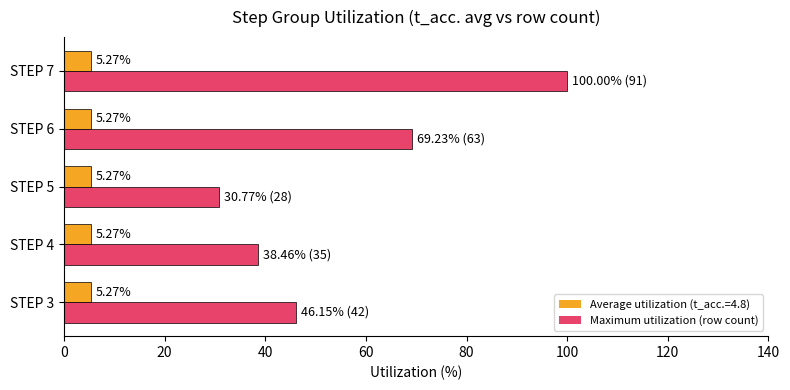

List the series in order of their overall mean, lowest first.

Average utilization (t_acc.=4.8), Maximum utilization (row count)